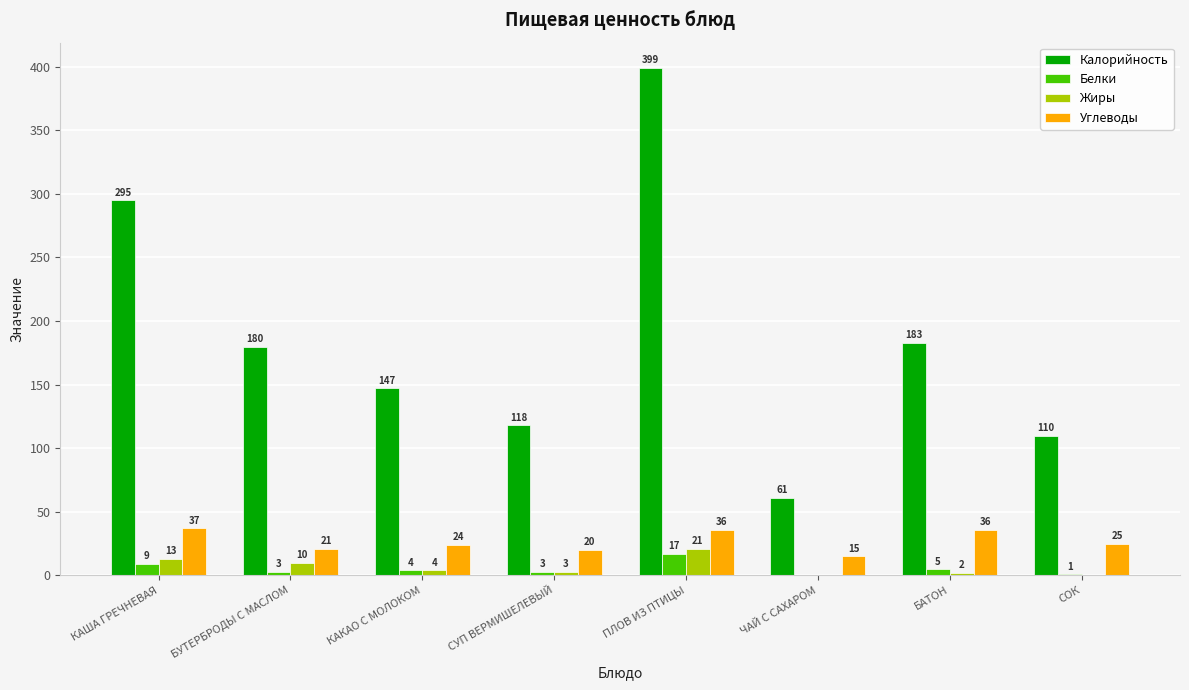

Are the bars horizontal?

No